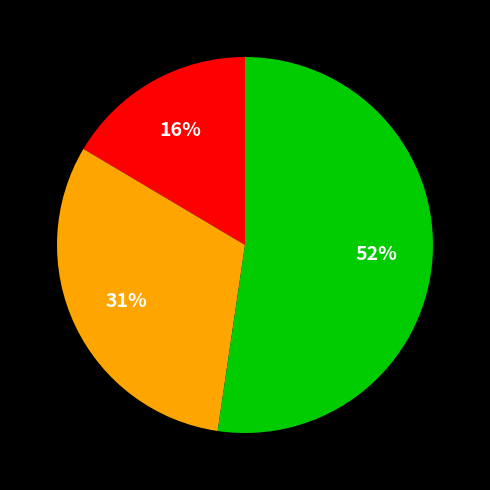

To the nearest percent, what is the average slice percentage?

33%